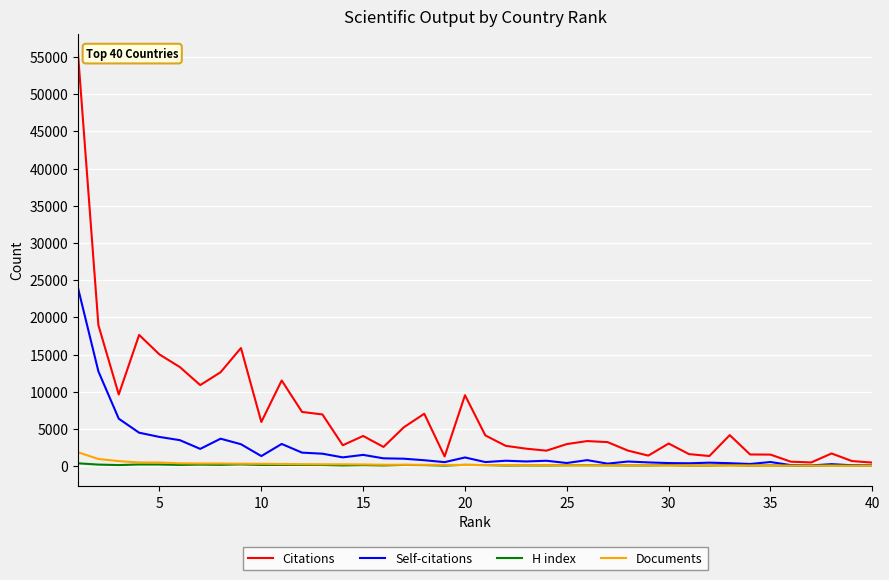

Which series has the largest total across all categories?

Citations